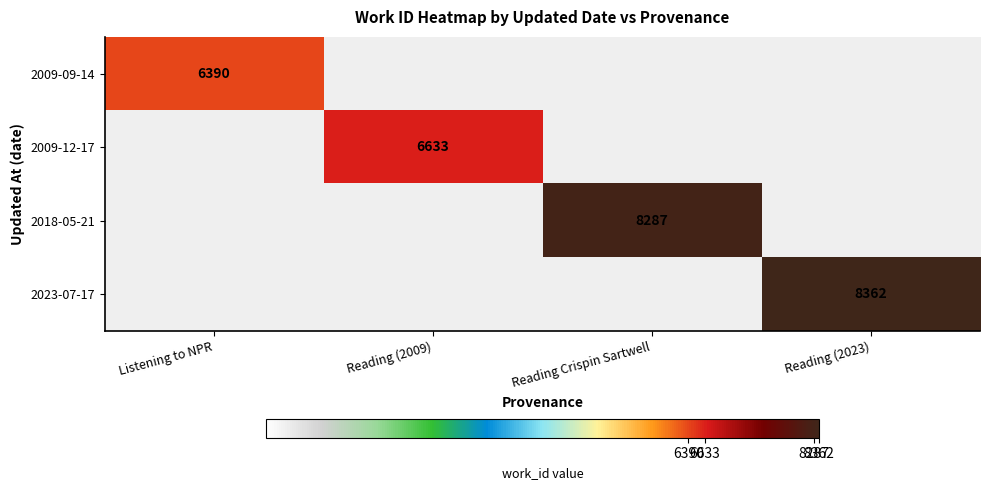

True or false: 2009-12-17 has a value of 6633 at Reading (2009).

True